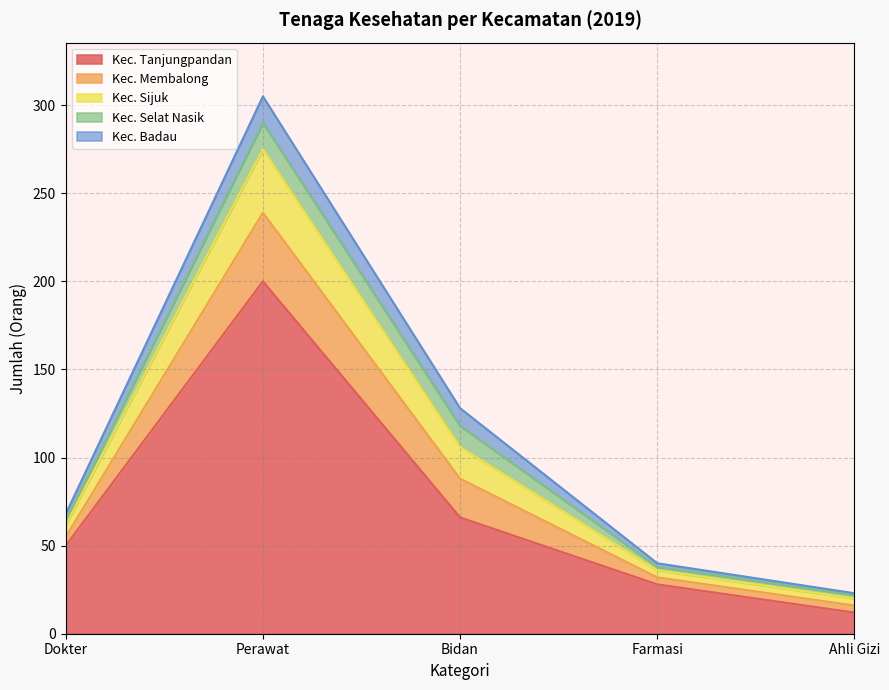

Reading left to right, transcribe all the data shown in this chart.

Kec. Tanjungpandan: Dokter=50	Perawat=200	Bidan=66	Farmasi=28	Ahli Gizi=12
Kec. Membalong: Dokter=5	Perawat=39	Bidan=22	Farmasi=4	Ahli Gizi=4
Kec. Sijuk: Dokter=7	Perawat=36	Bidan=18	Farmasi=4	Ahli Gizi=4
Kec. Selat Nasik: Dokter=2	Perawat=15	Bidan=12	Farmasi=2	Ahli Gizi=2
Kec. Badau: Dokter=4	Perawat=15	Bidan=10	Farmasi=2	Ahli Gizi=1